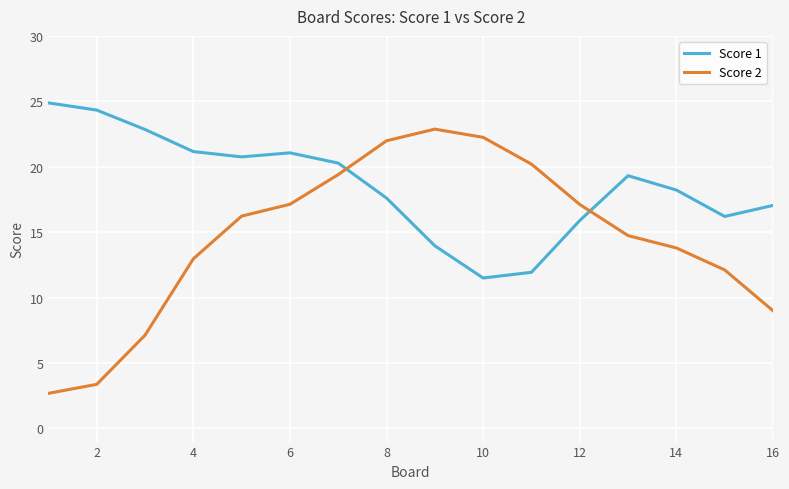

What is the smallest value displayed?

2.7